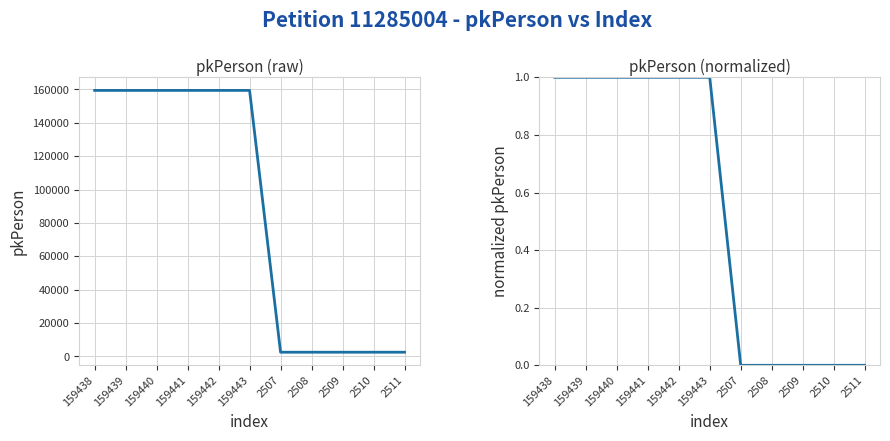

How many interior local valleys does the pkPerson series have?

1